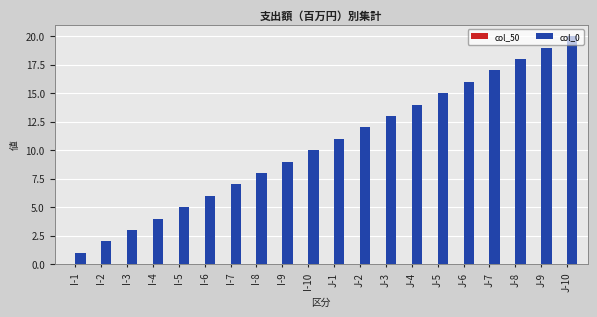

What position from the left is J-5?

15